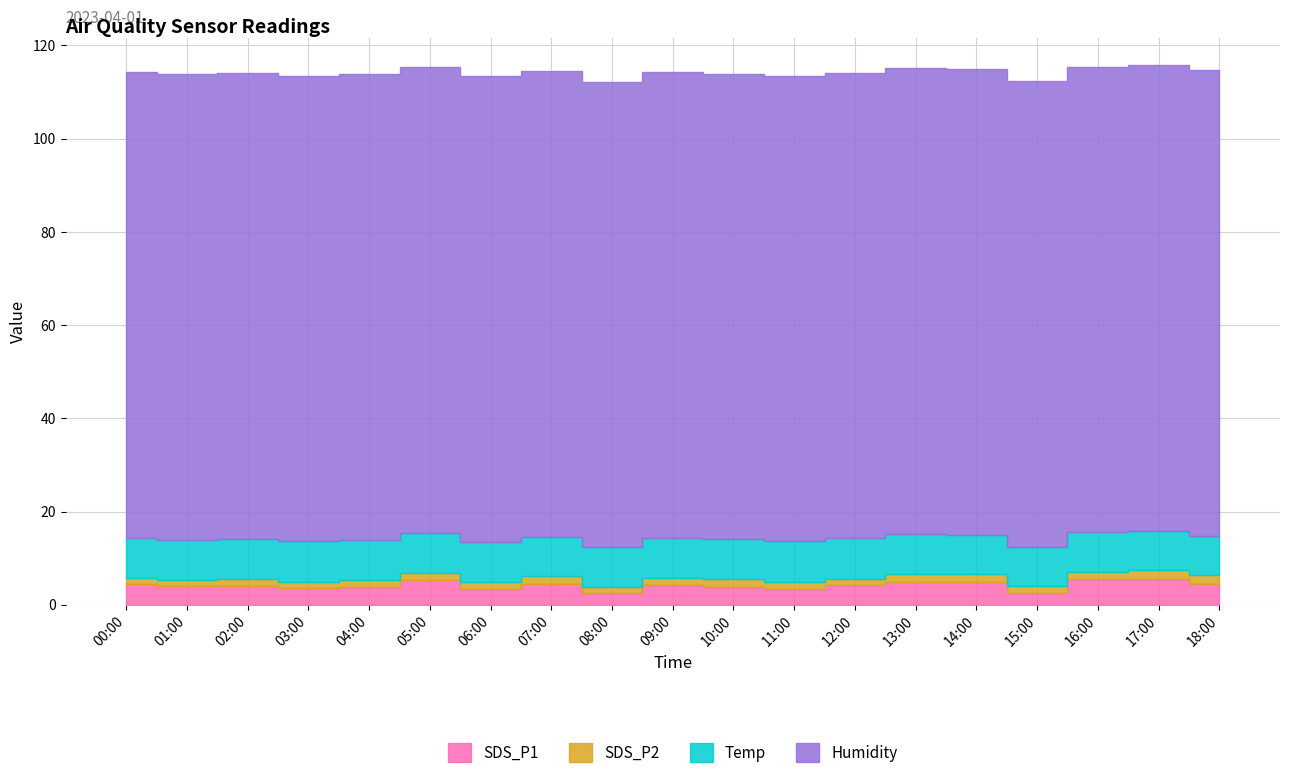

What is the sum of the Temp values at 16:00 and 07:00?

17.0